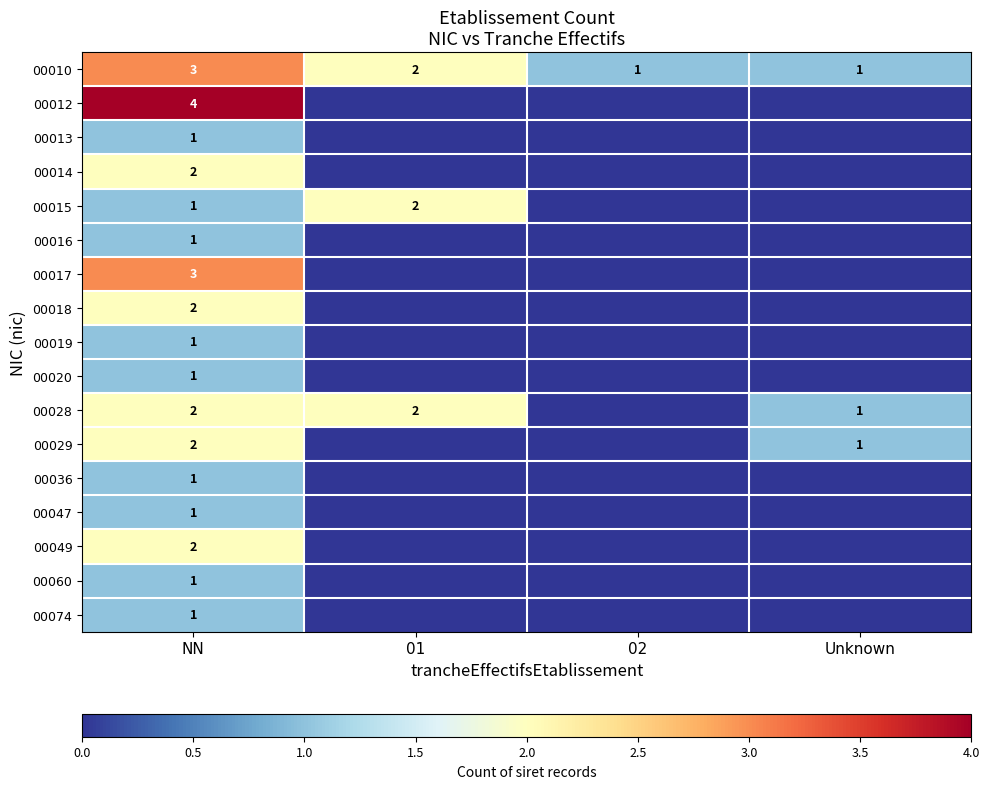

The 00029 series shows 0 at Unknown. True or false?

False